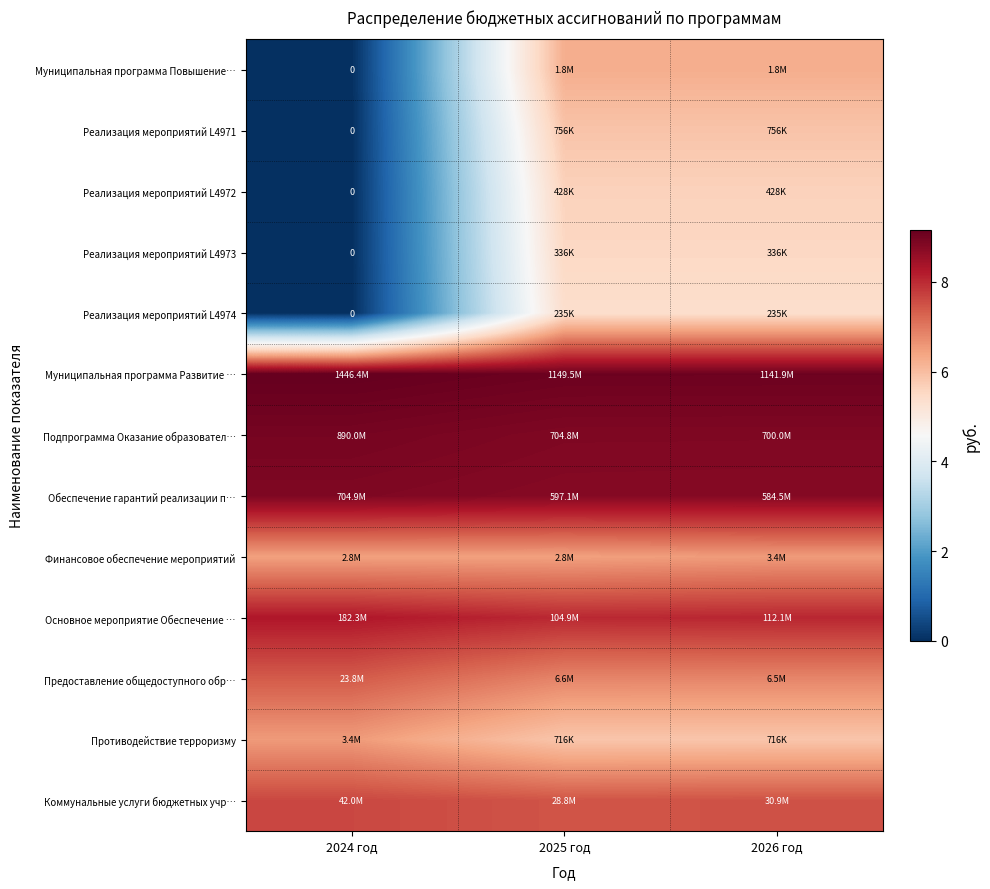

True or false: Финансовое обеспечение мероприятий has a value of 9.7 at 2026 год.

False